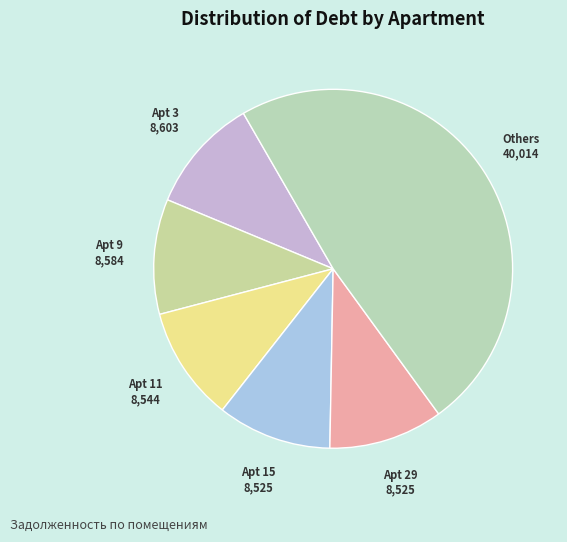

How many slices are in this pie chart?

6